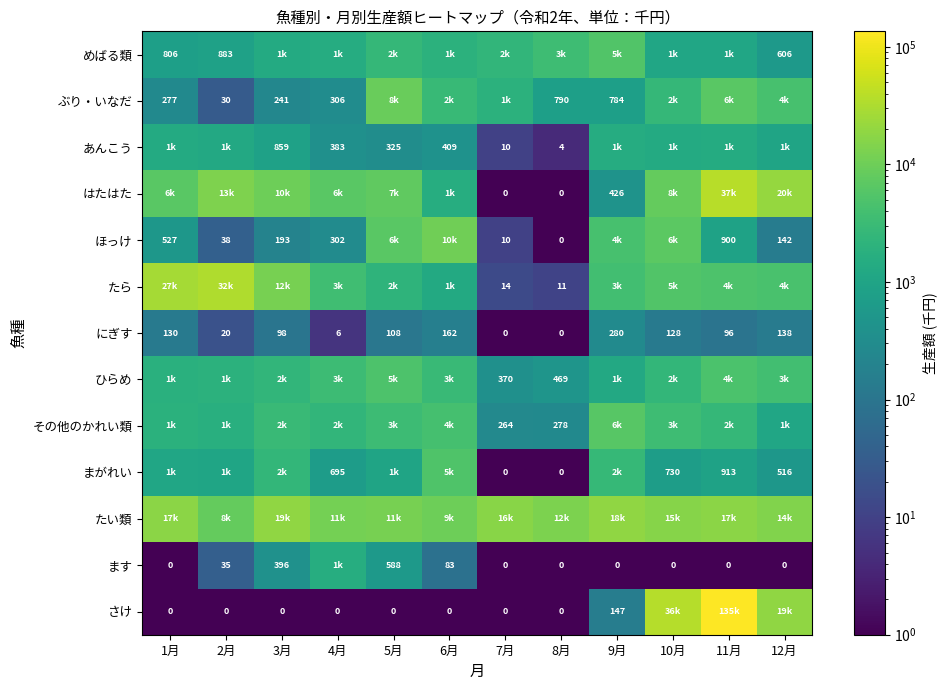

Is the value of まがれい at 11月 greater than the value of さけ at 3月?

Yes